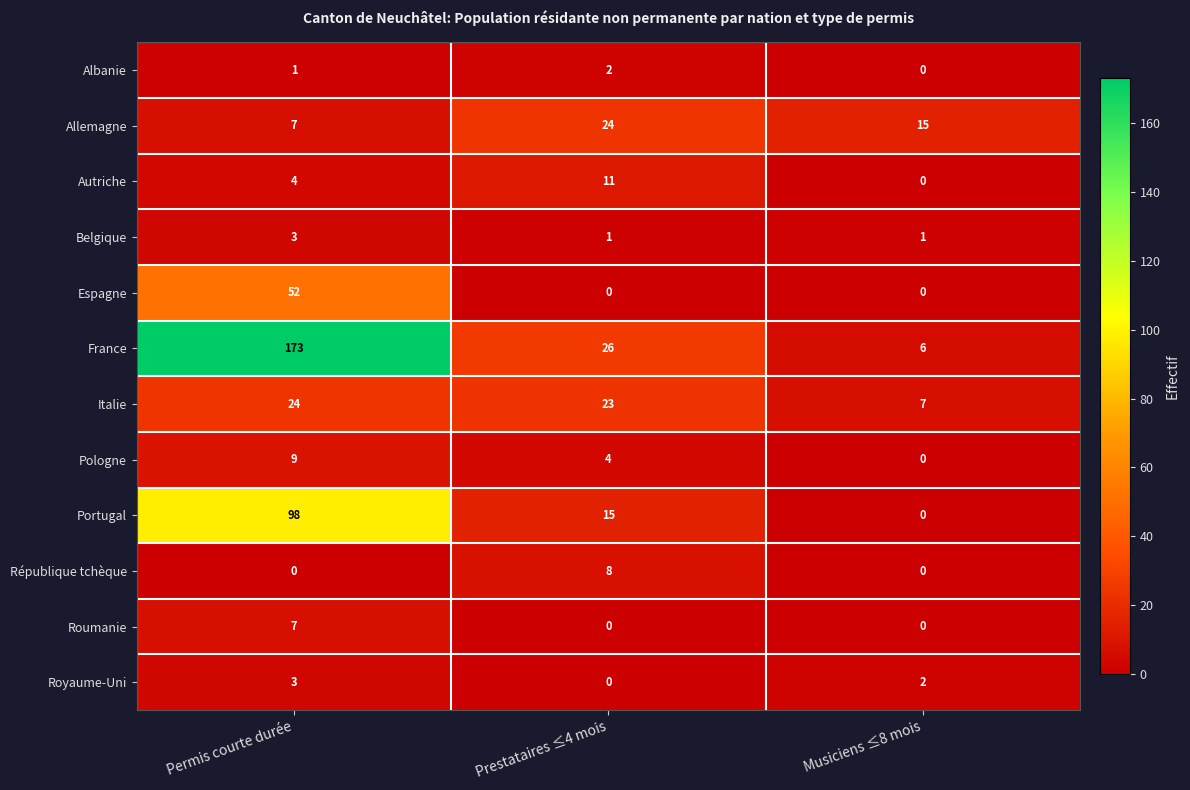

What is the average value of the France series?

68